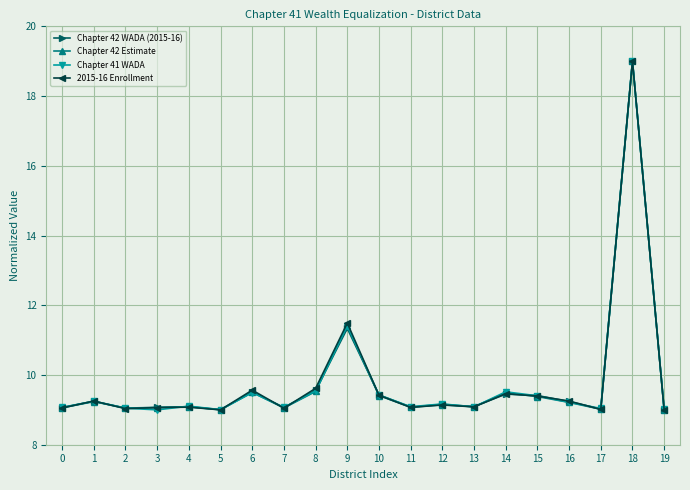

At which category does the chart reach its peak across all series?

18